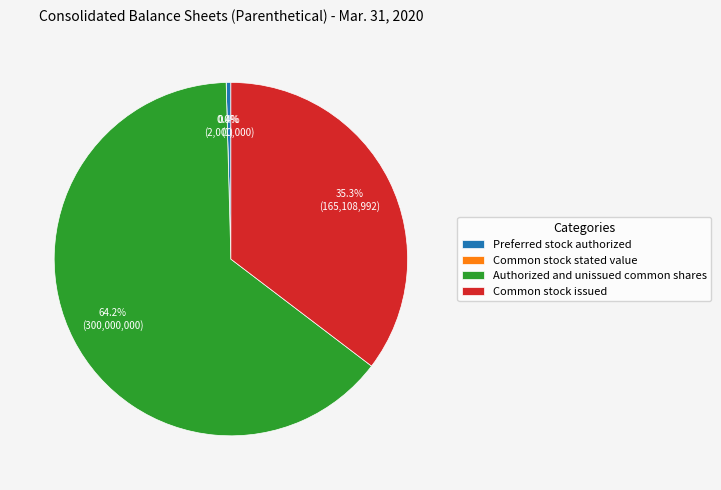

How much of the chart is everything except Authorized and unissued common shares?

35.8%